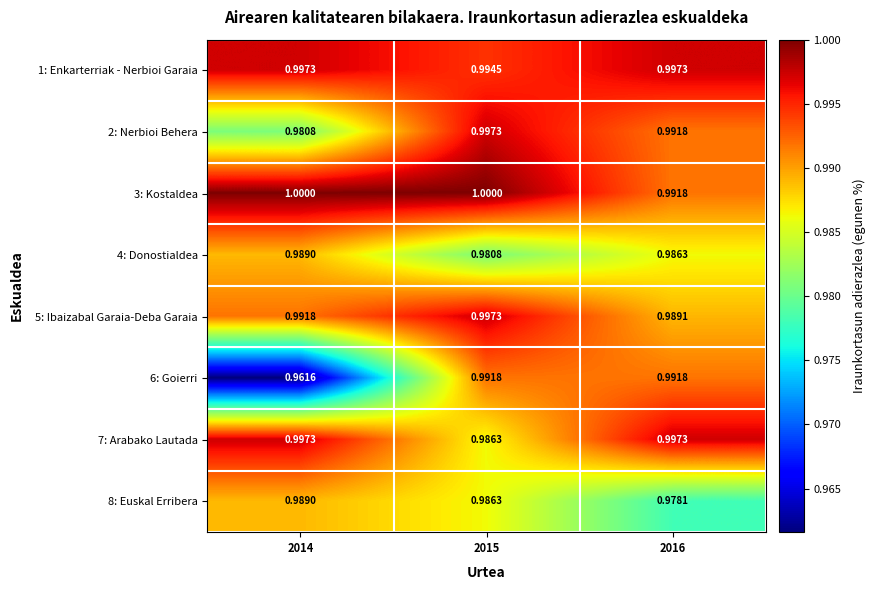

Which series has the widest spread of values?

6: Goierri